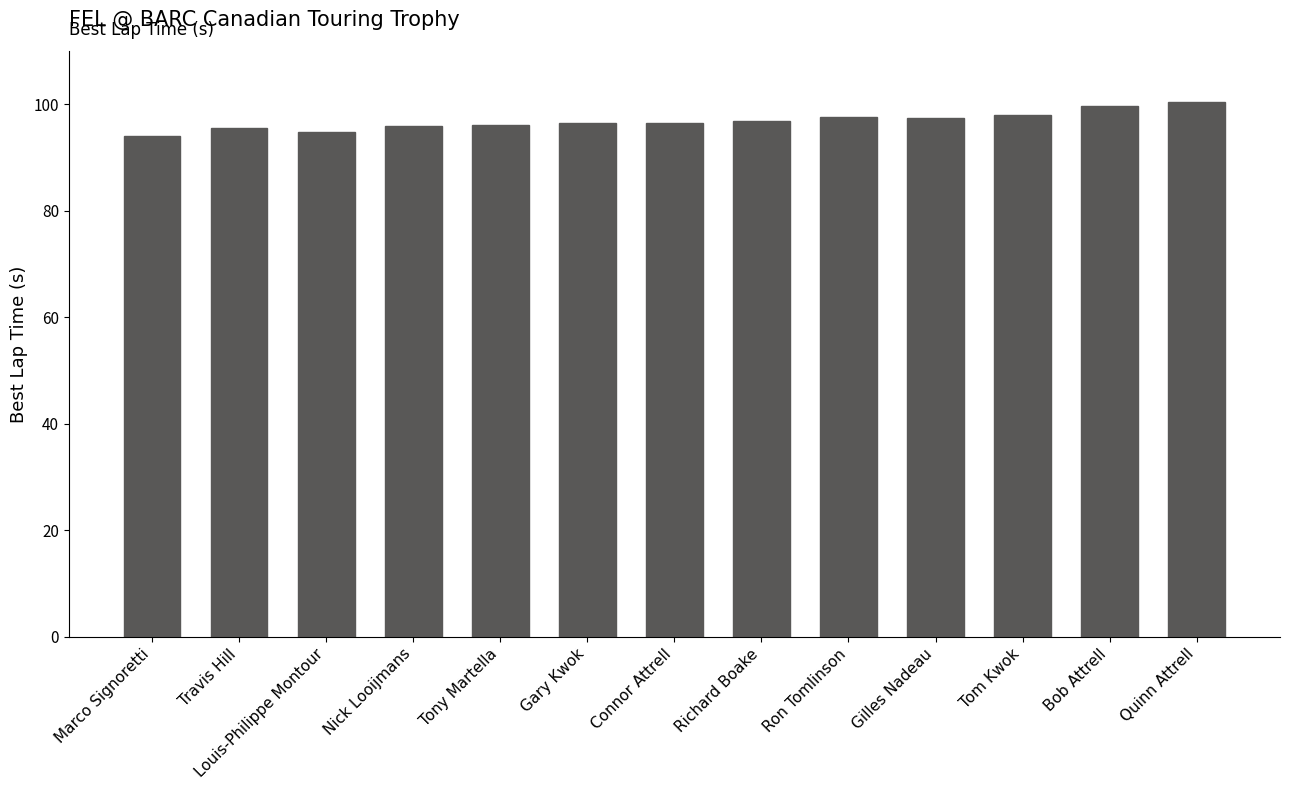

What is the label of the 4th bar from the right?

Gilles Nadeau